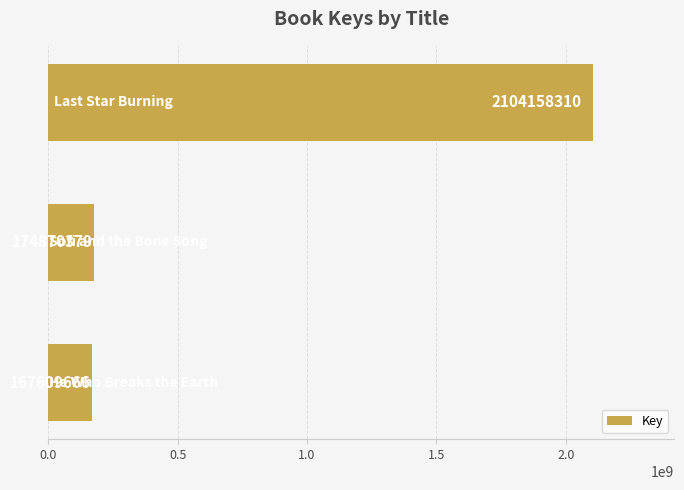

What is the sum of all values?

2446638355